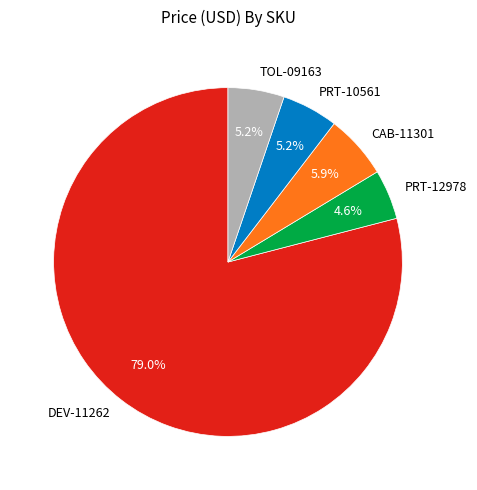

To the nearest percent, what is the difference between the largest and smallest slice percentages?

74%